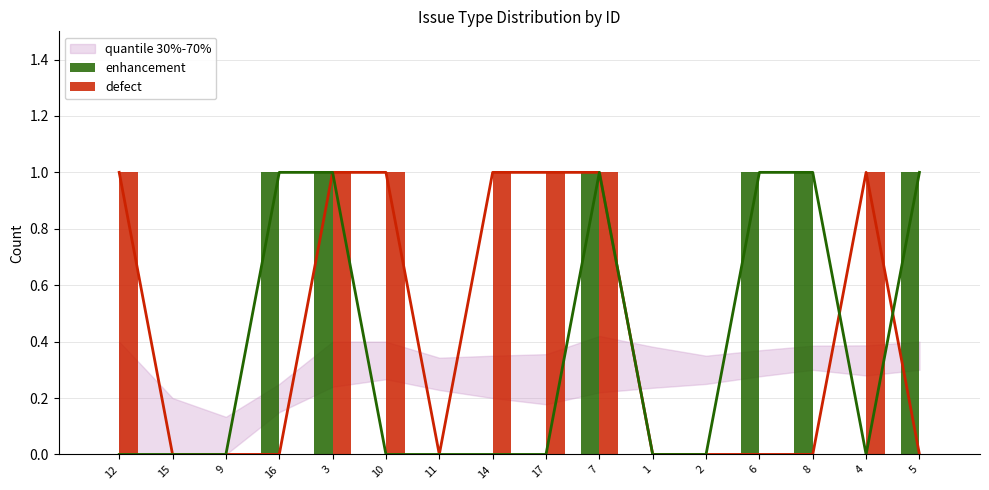

List the series in order of their overall mean, lowest first.

enhancement, defect